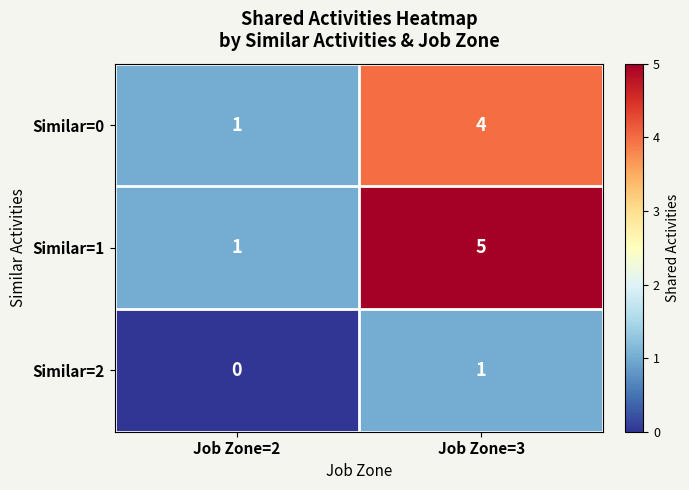

Which series changed the most between Job Zone=2 and Job Zone=3?

Similar=1